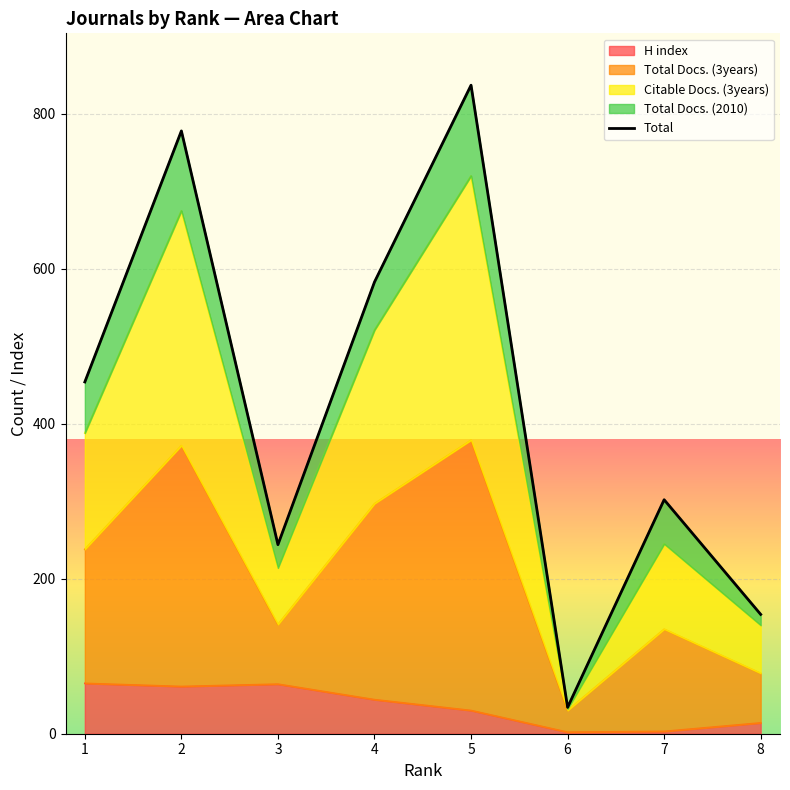

Reading left to right, transcribe all the data shown in this chart.

1=454	2=778	3=244	4=583	5=837	6=34	7=302	8=154